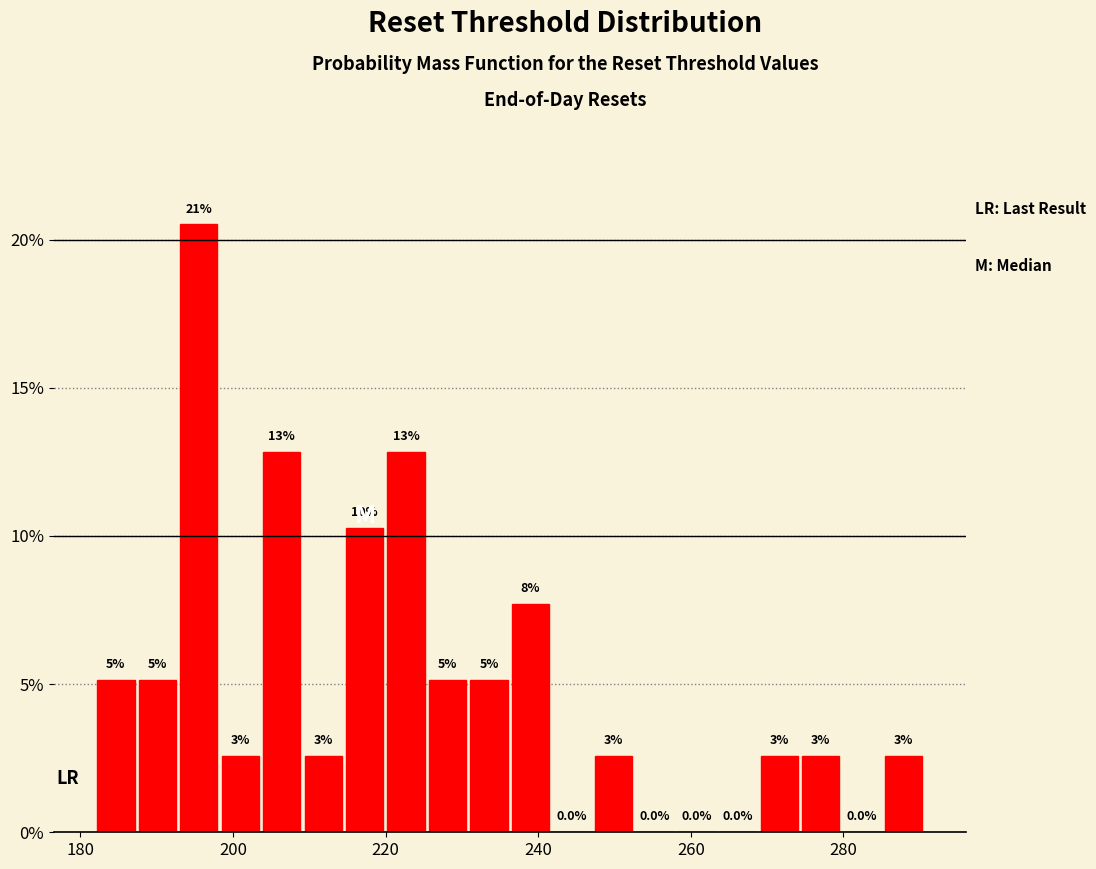

Read against the x-axis, roughly where is the centre of the tallest bar?

196